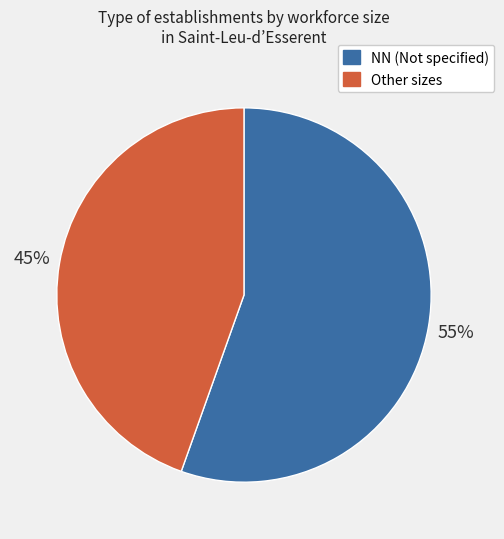

Is there any slice that represents more than half of the pie?

Yes